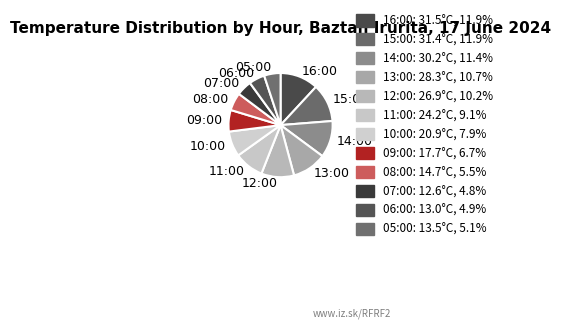

Does any single category account for the majority?

No